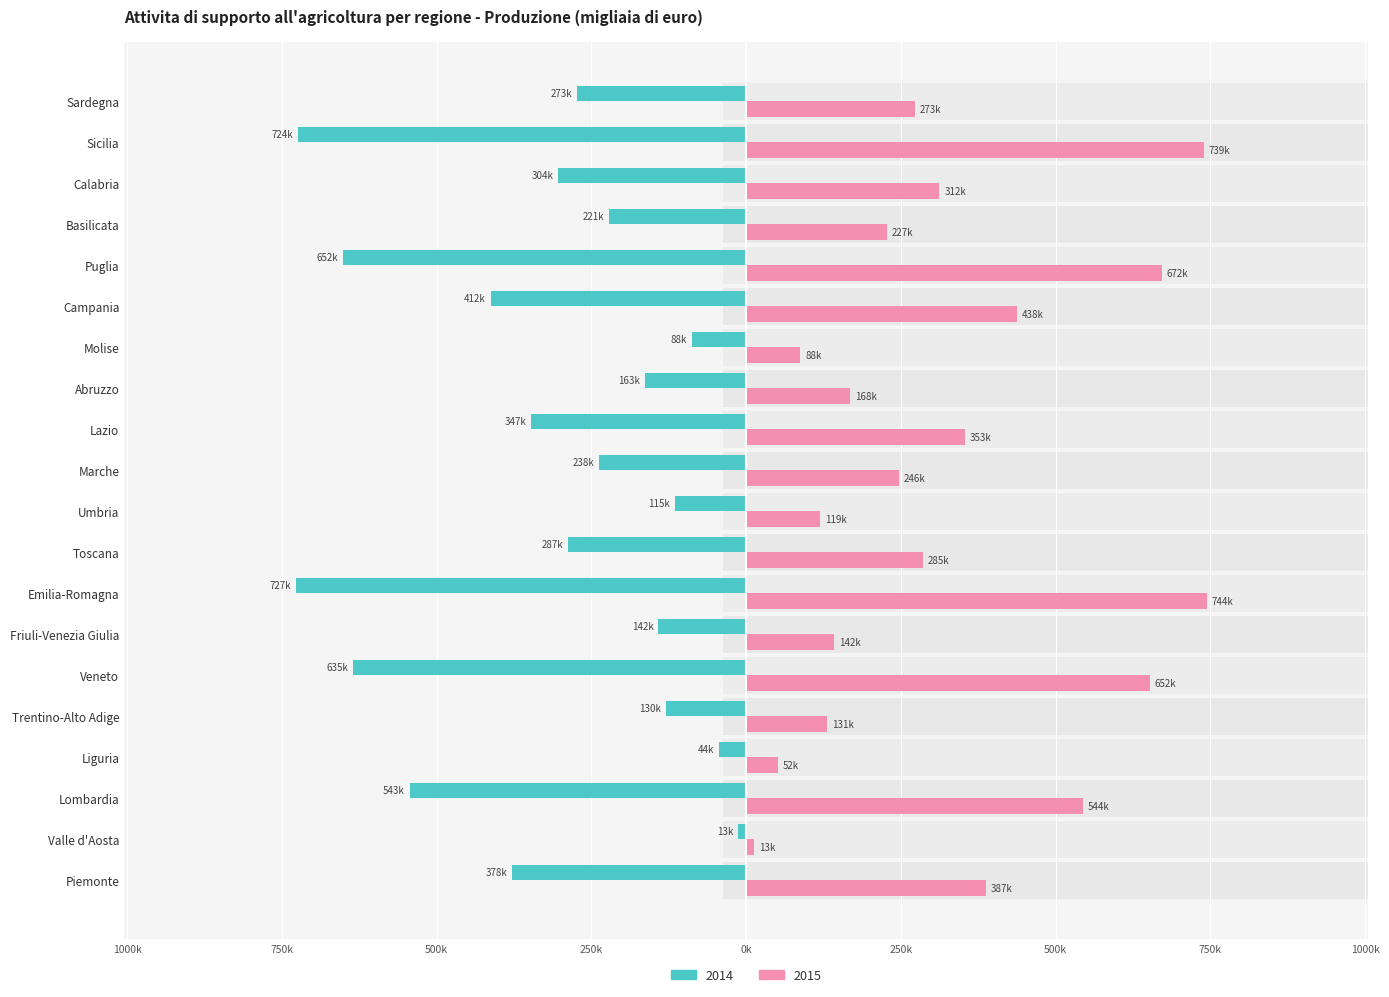

What is the maximum value shown in the chart?

744180.5